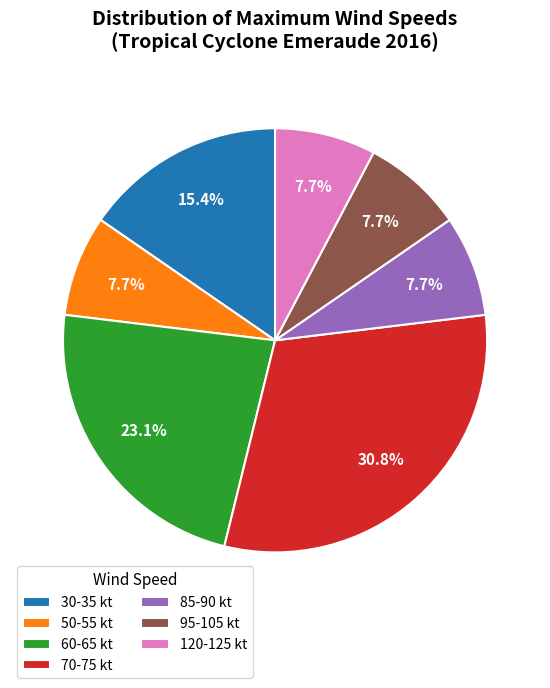

Is 50-55 kt the majority of the pie?

No